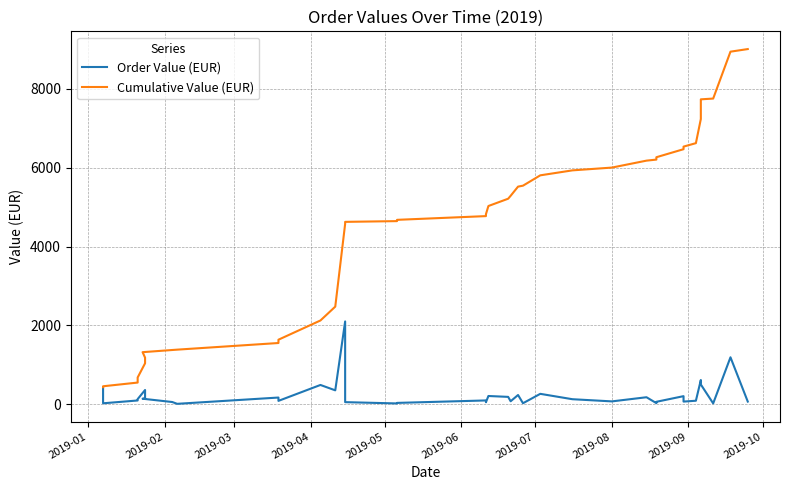

True or false: Cumulative Value (EUR) and Order Value (EUR) intersect in this chart.

False